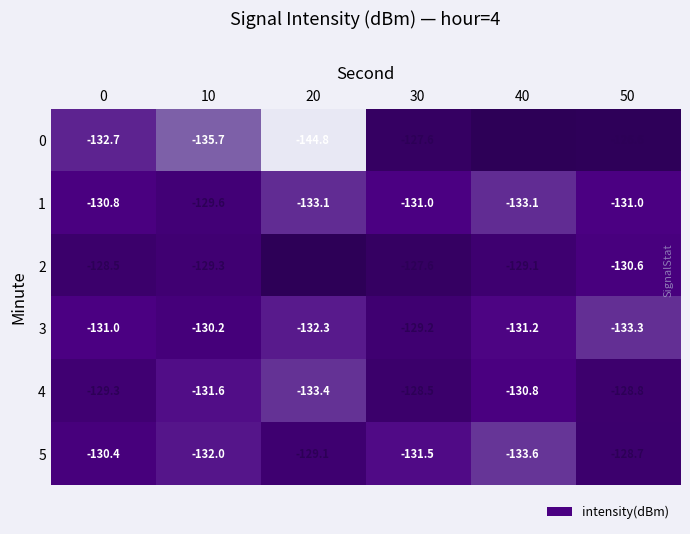

What is the difference between the highest and lowest values at 10?

6.4